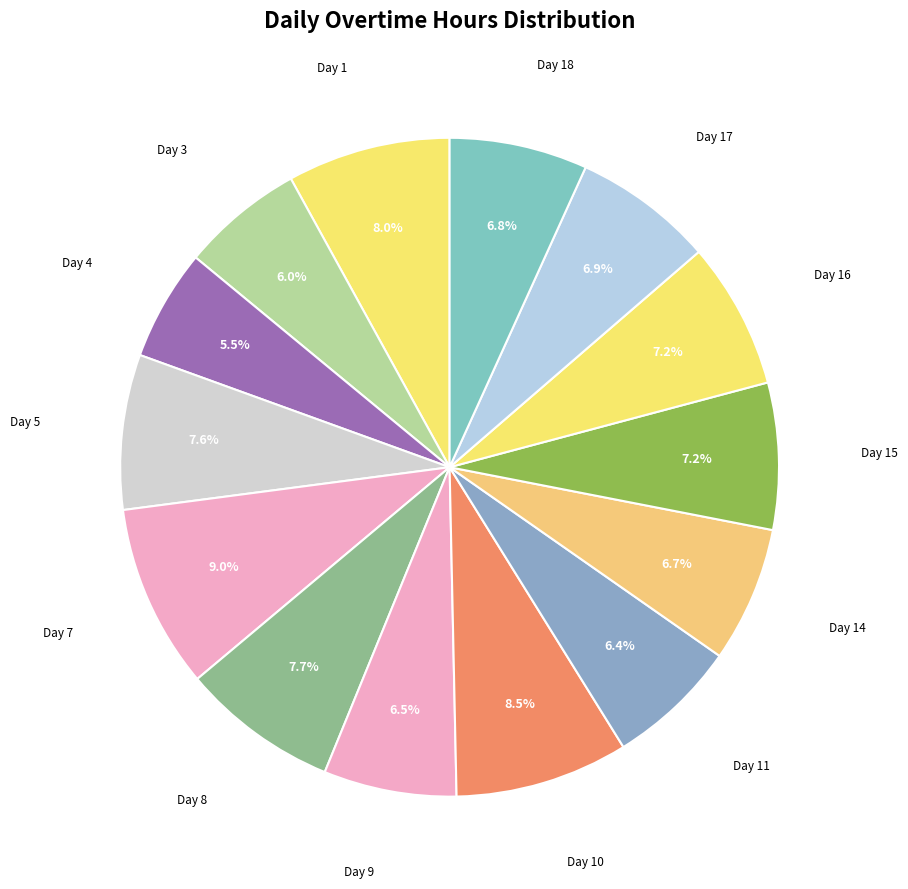

How many segments does this pie chart have?

14